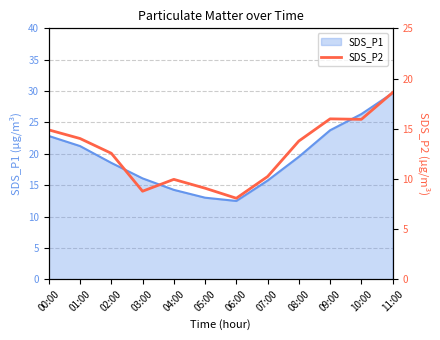

What is the minimum value for SDS_P1?

12.5